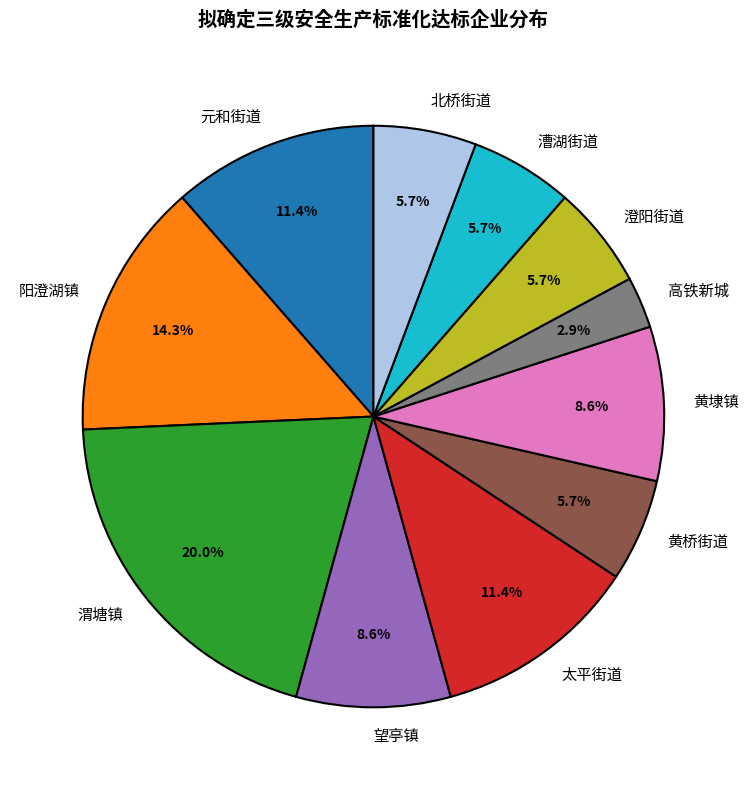

Is there a majority slice in this chart?

No